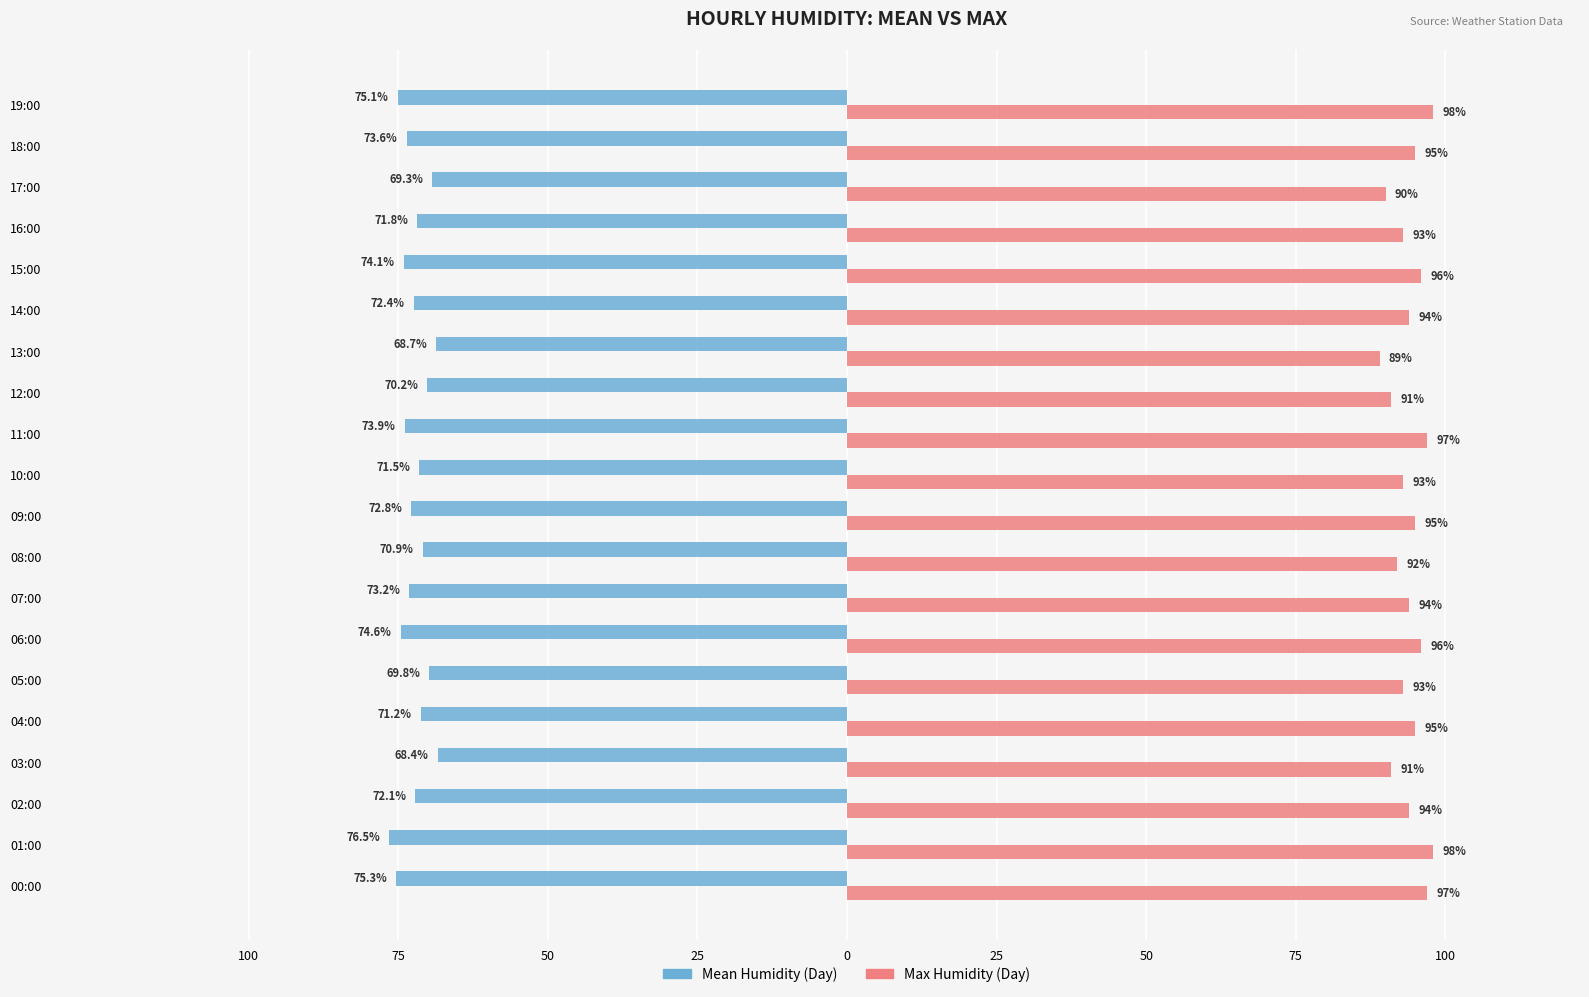

What are all the series names shown in the legend?

Mean Humidity (Day), Max Humidity (Day)